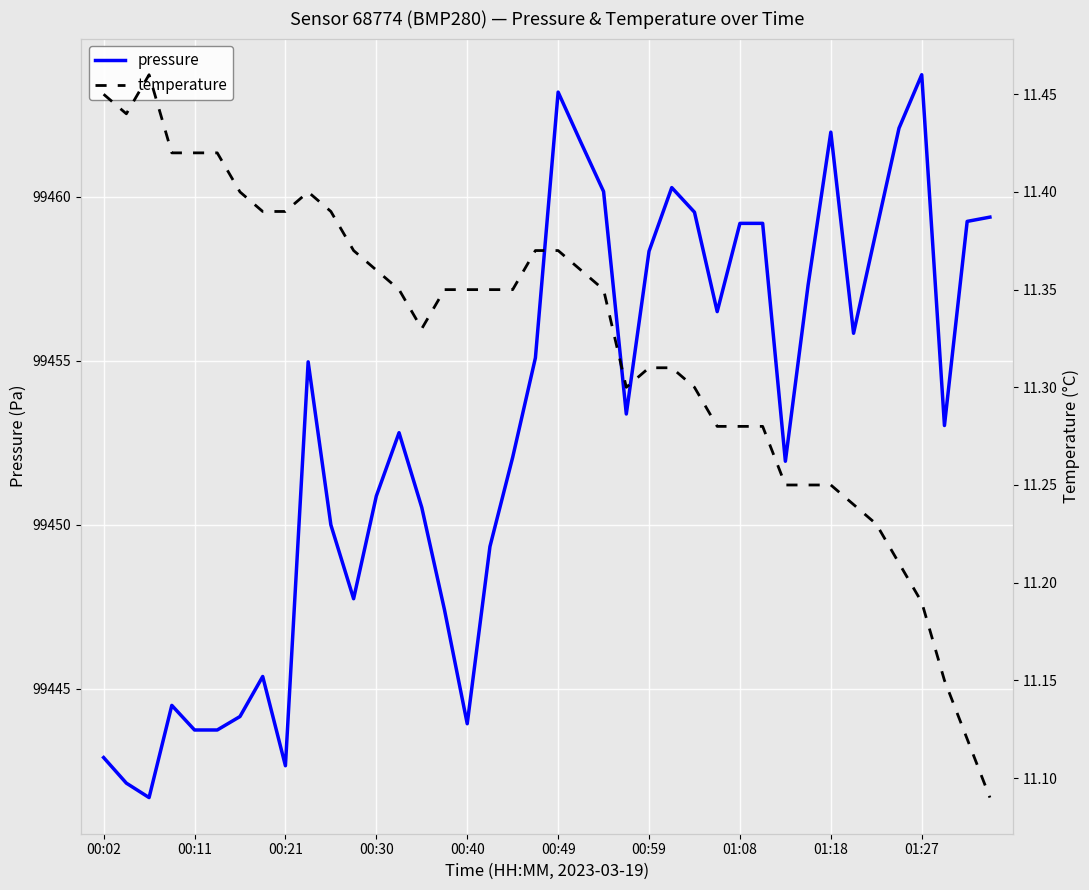

True or false: pressure has a value of 171120.8 at 01:08.

False